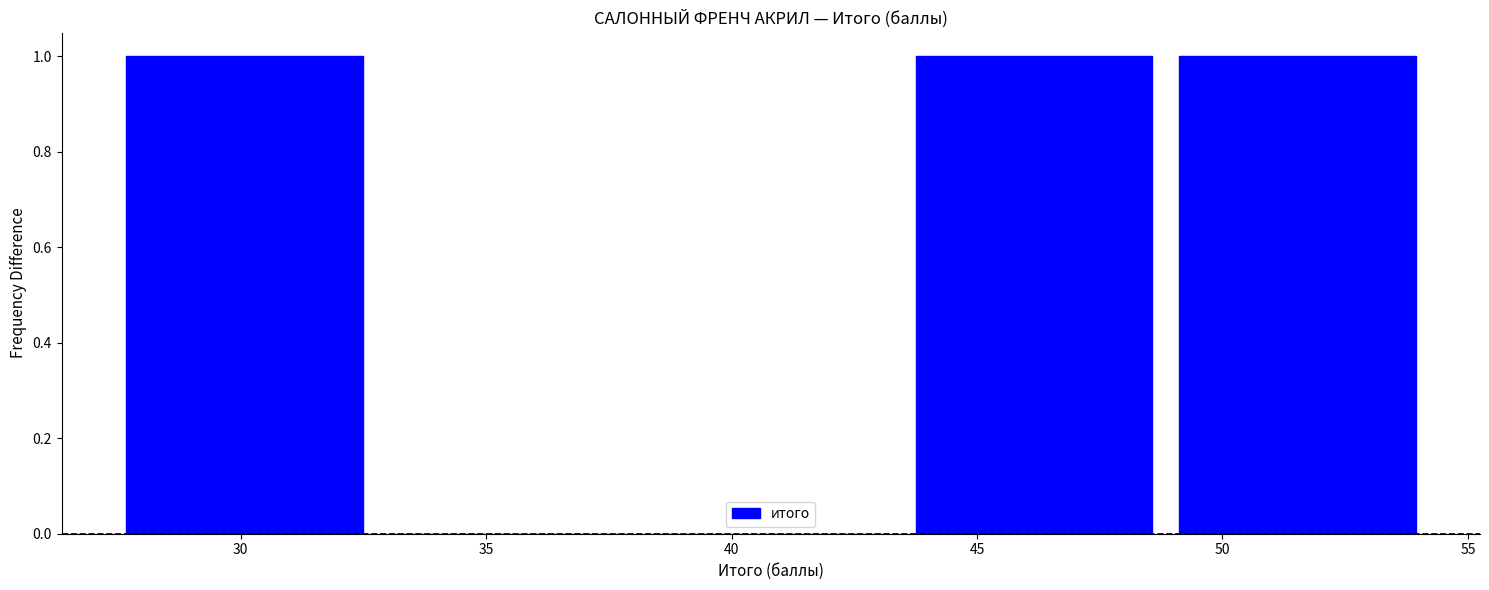

Reading left to right, transcribe this chart: for each bar, give the range it covers on the x-axis and its height. Neither the bar edges nor the heights are printed on the chart, so give them approximately, as read against the axes.

27.5 to 33.0: 1
33.0 to 38.0: 0
38.0 to 43.5: 0
43.5 to 49.0: 1
49.0 to 54.0: 1